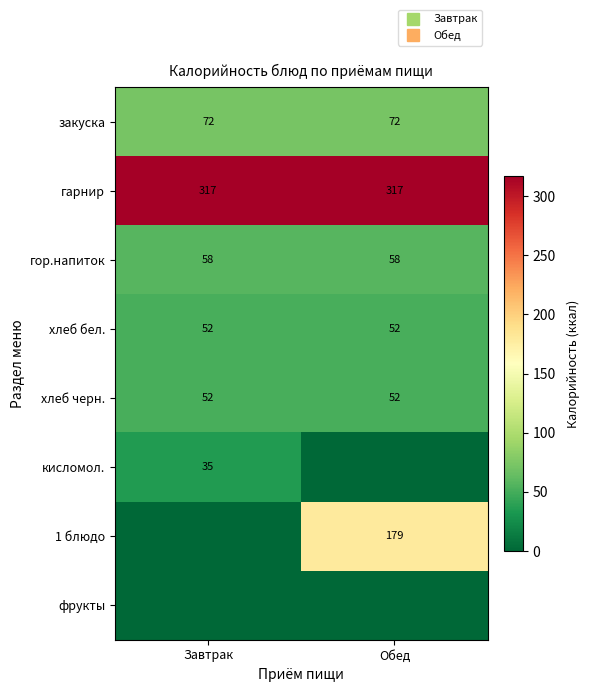

Which series has the largest range (max minus min)?

1 блюдо